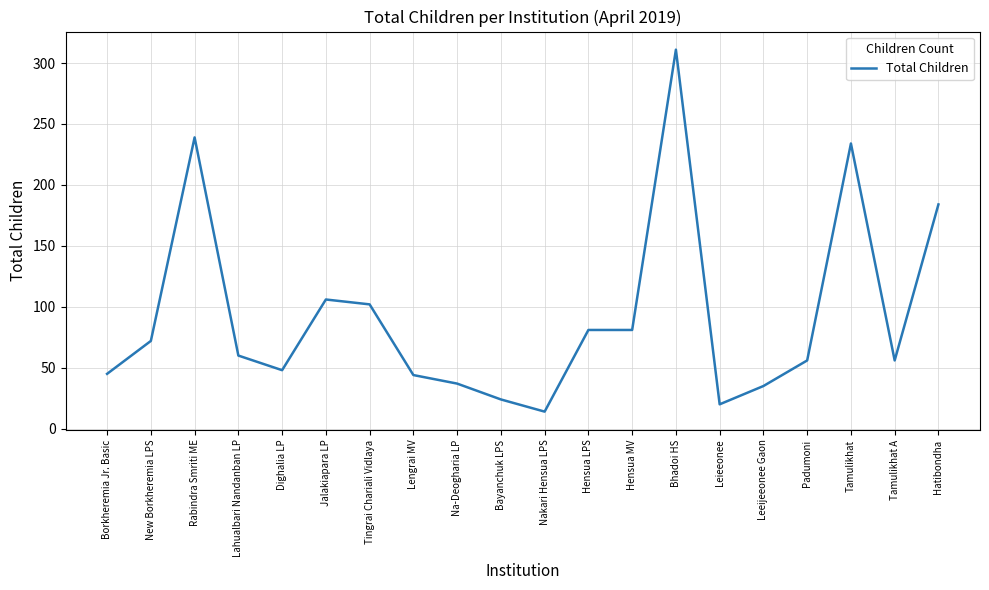

At which label is the value closest to 162?

Hatibondha